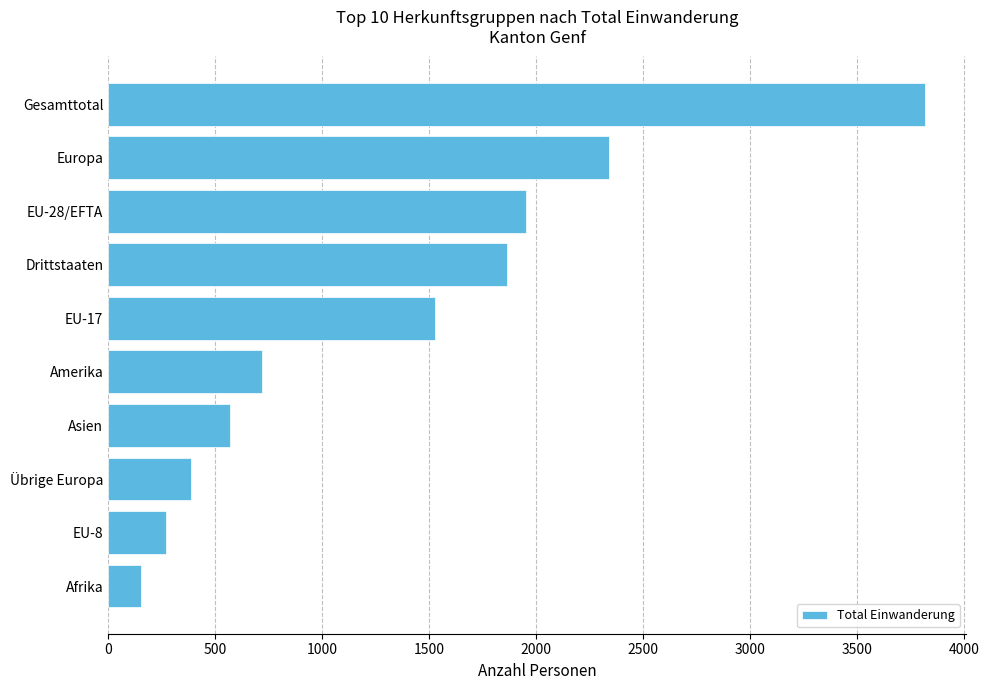

How many data points are less than 1525?

5